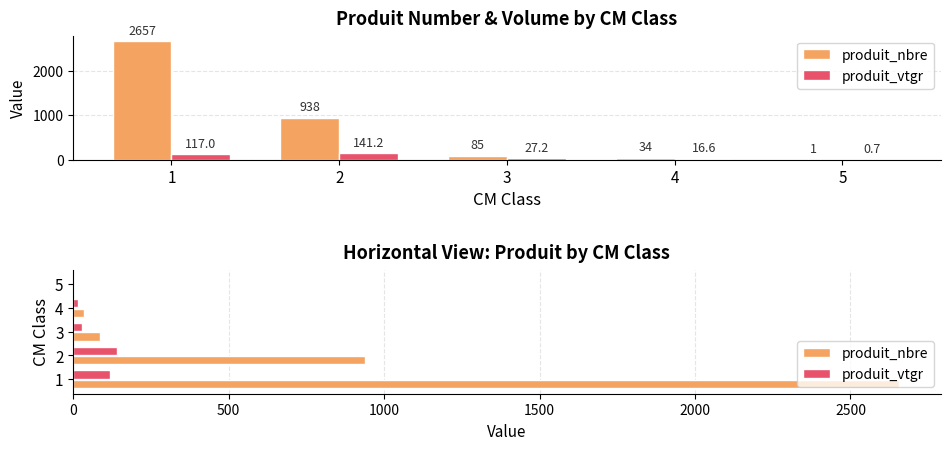

Rank the categories by produit_vtgr value from highest to lowest.

2, 1, 3, 4, 5